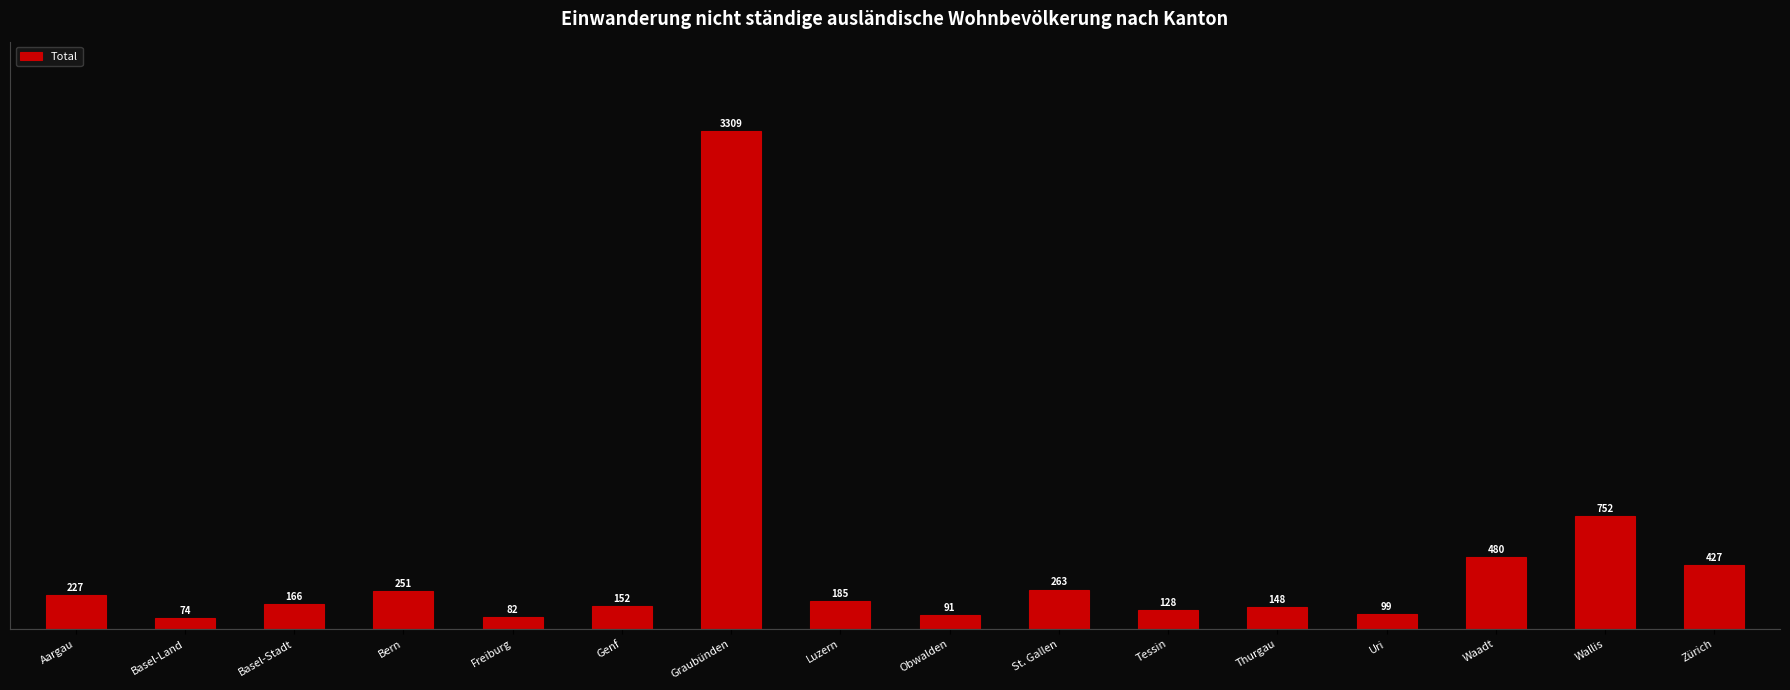

What position from the left is Graubünden?

7